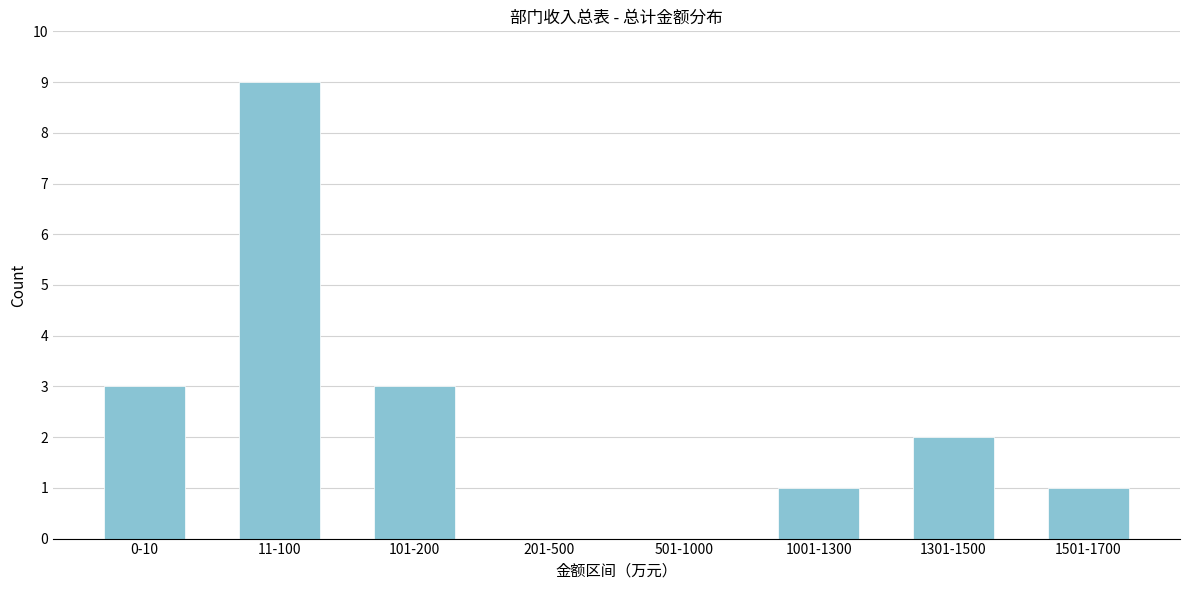

Reading left to right, extract all data points from this chart.

0-10=3	11-100=9	101-200=3	201-500=0	501-1000=0	1001-1300=1	1301-1500=2	1501-1700=1